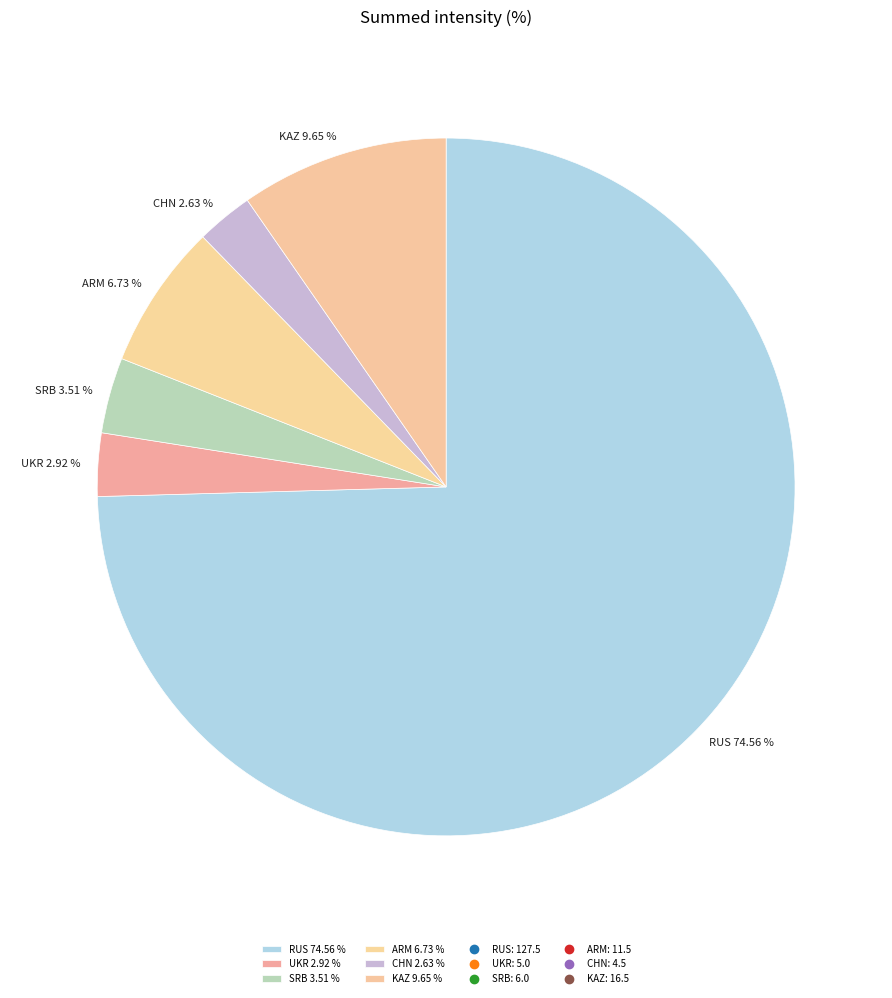

Which category has the biggest portion of the pie?

RUS 74.56 %